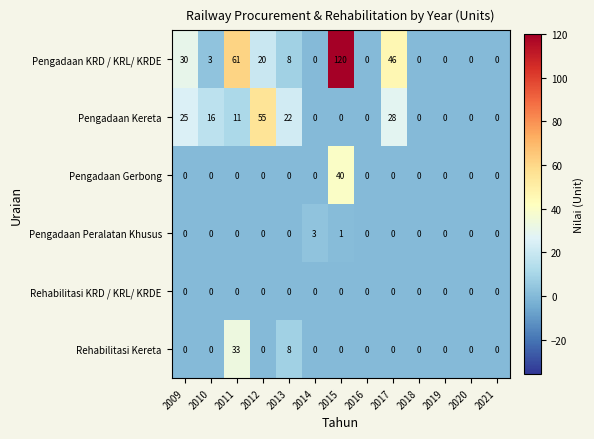

Which series changed the most between 2013 and 2020?

Pengadaan Kereta